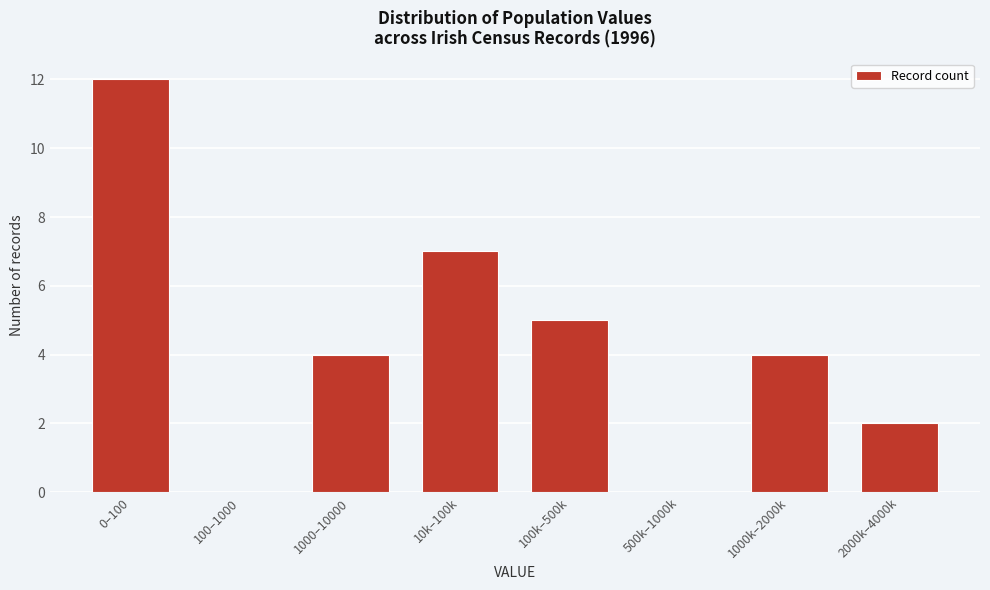

Reading left to right, list all the values displayed in this chart.

0–100=12	100–1000=0	1000–10000=4	10k–100k=7	100k–500k=5	500k–1000k=0	1000k–2000k=4	2000k–4000k=2